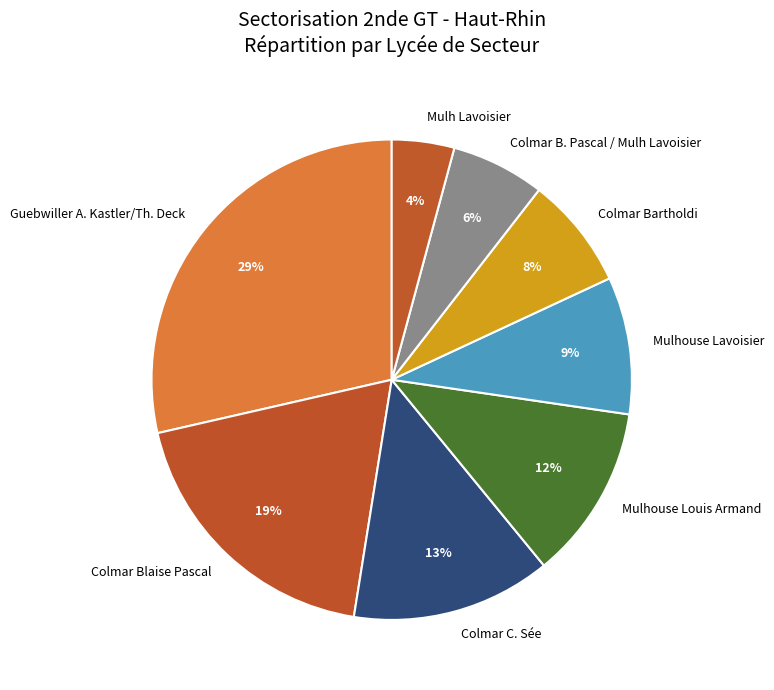

Is there a majority slice in this chart?

No